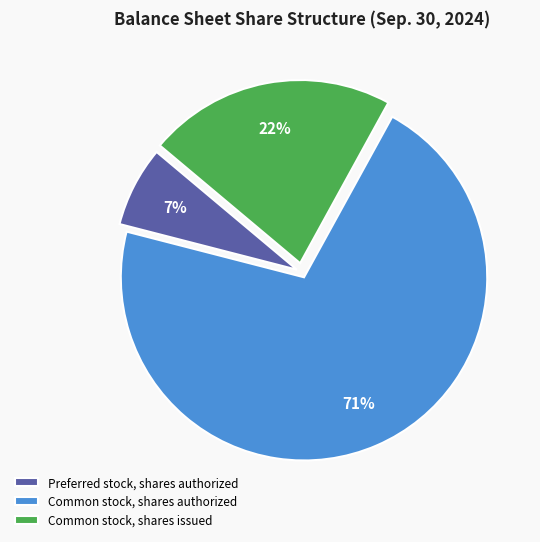

Which category has the biggest portion of the pie?

Common stock, shares authorized